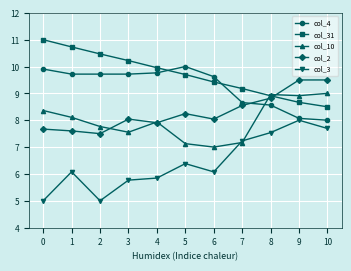

Reading left to right, extract all data points from this chart.

col_4: 9.9	9.7	9.7	9.7	9.8	10.0	9.6	8.7	8.6	8.1	8.0
col_31: 11.0	10.7	10.5	10.2	10.0	9.7	9.4	9.2	8.9	8.7	8.5
col_10: 8.4	8.1	7.8	7.6	7.9	7.1	7.0	7.2	9.0	8.9	9.0
col_2: 7.7	7.6	7.5	8.0	7.9	8.2	8.0	8.6	8.8	9.5	9.5
col_3: 5.0	6.1	5.0	5.8	5.8	6.4	6.1	7.2	7.5	8.0	7.7